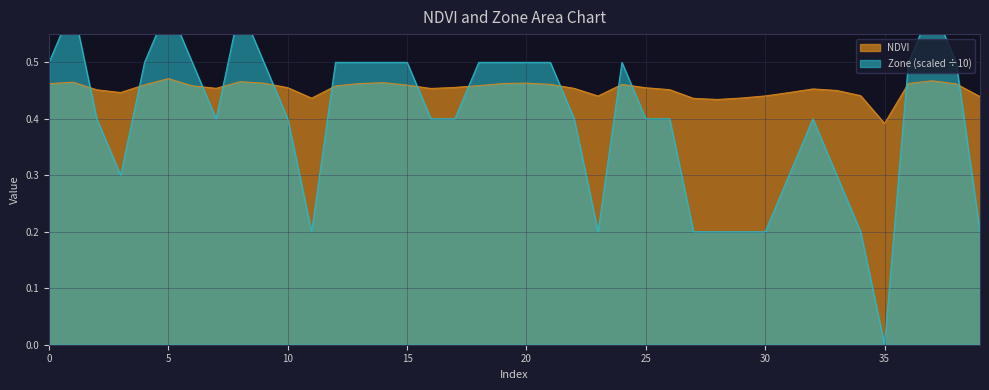

At which category does Zone reach its first local valley?

3